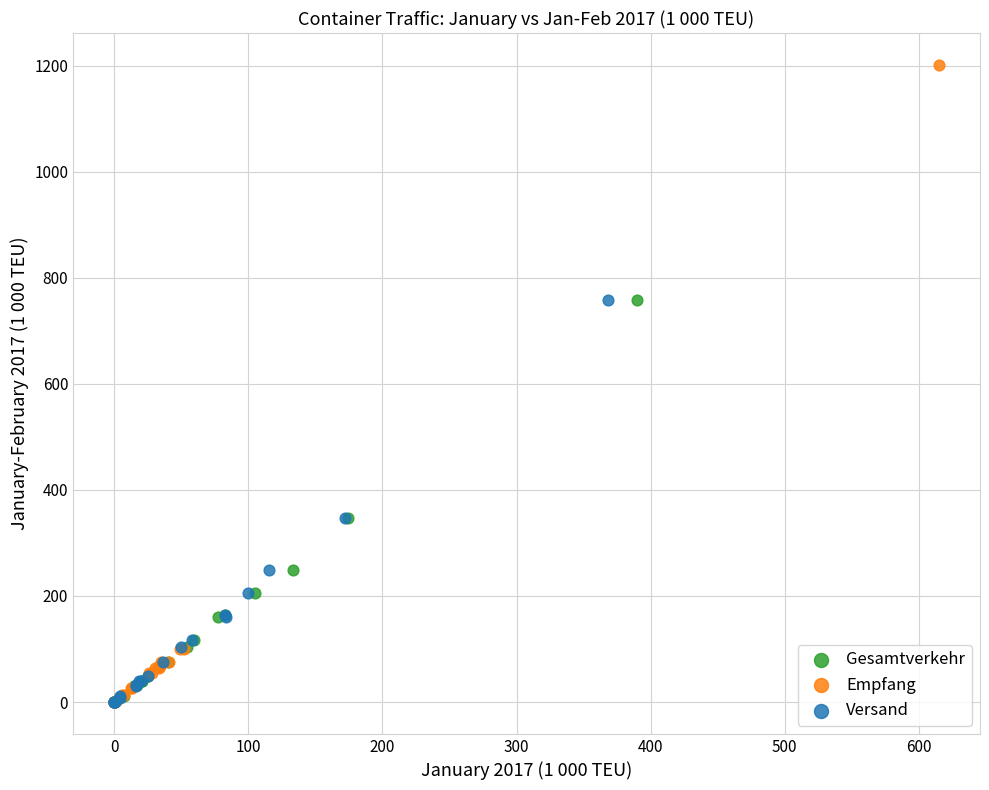

Which series has the widest spread of Y values?

Empfang